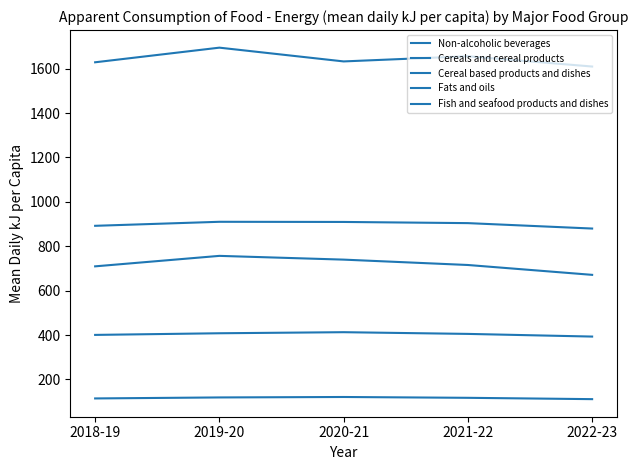

True or false: Fish and seafood products and dishes has a value of 119.0 at 2019-20.

True